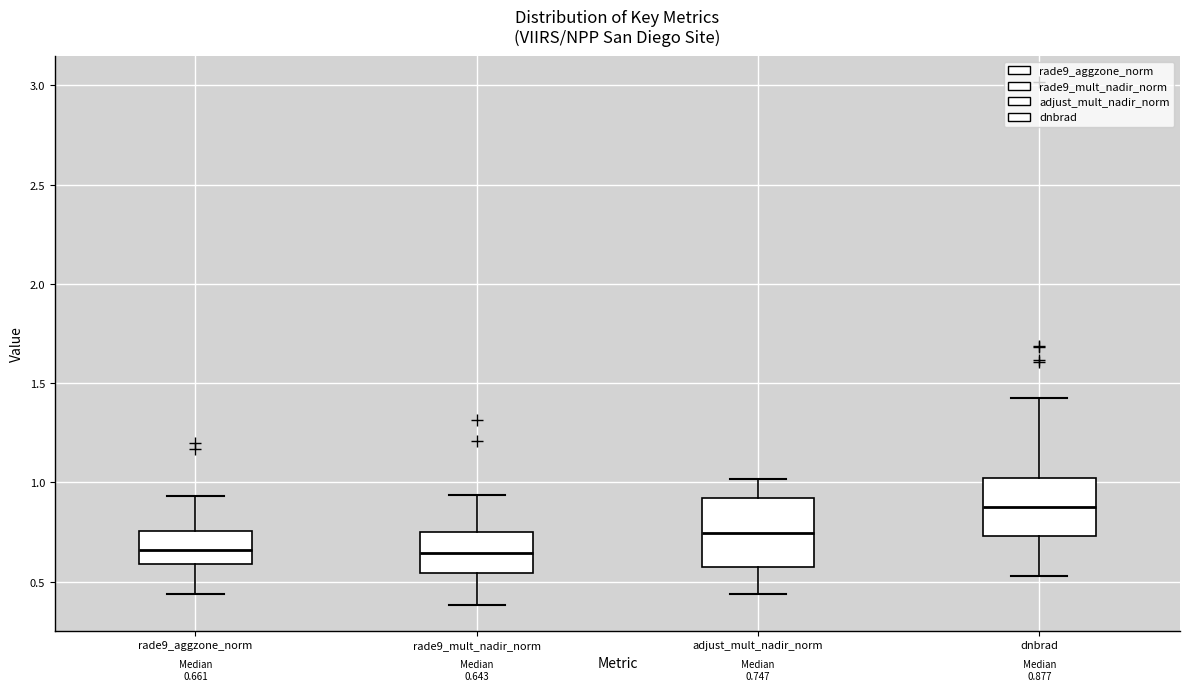

Which box has the highest median line?

dnbrad